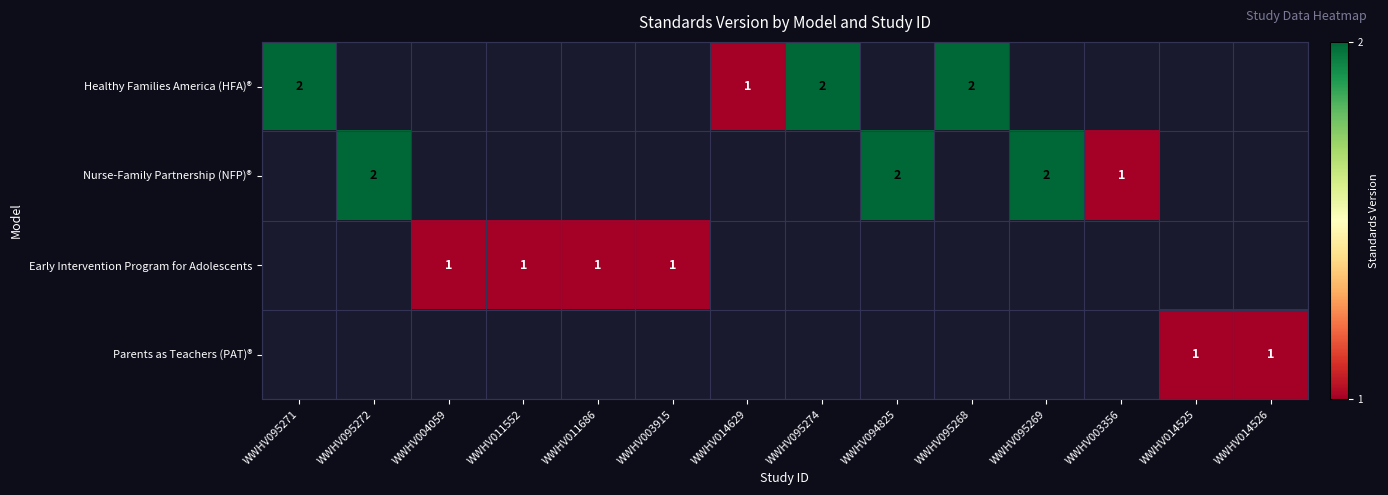

How many data points does each series have?

14